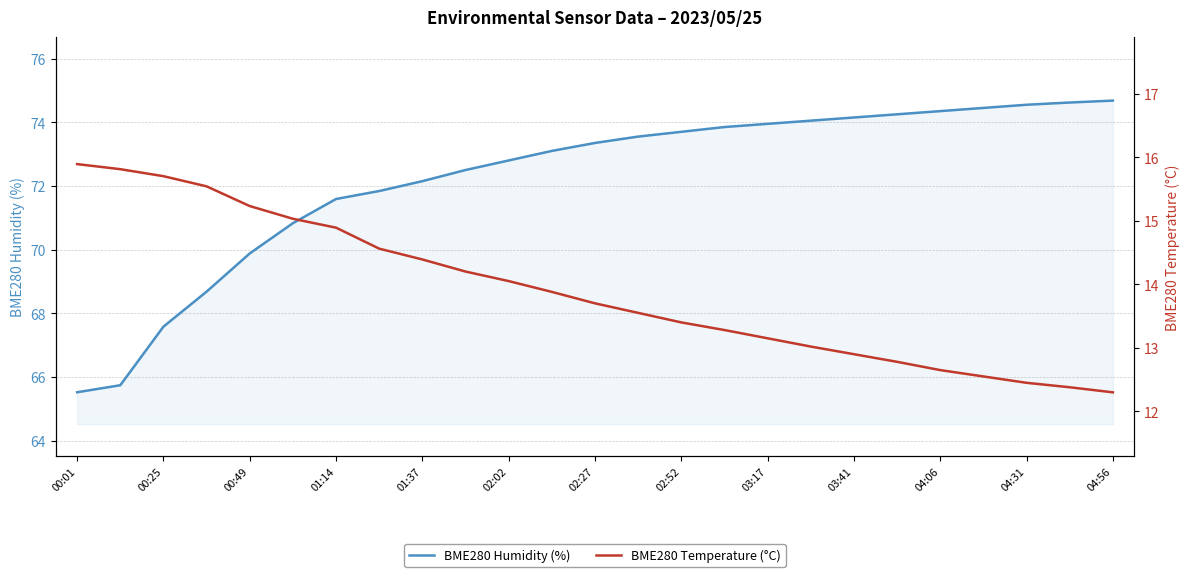

What is the total value across all series at 21?

87.0